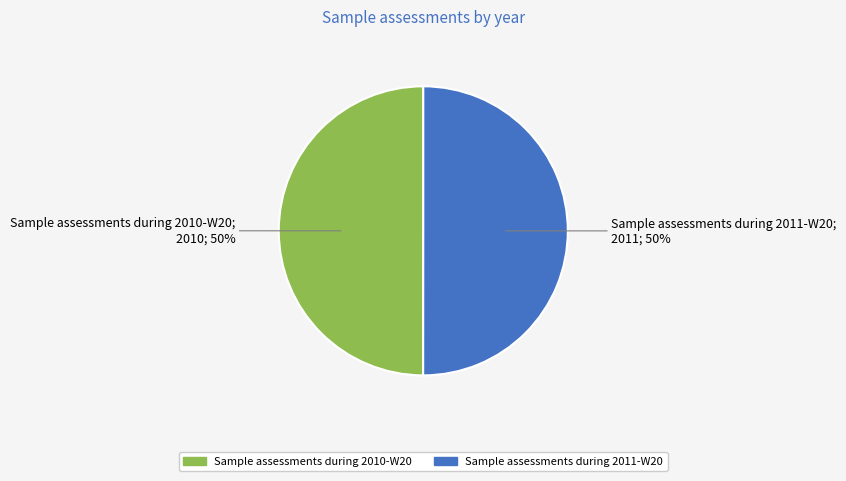

To the nearest percent, what portion does Sample assessments during 2010-W20 represent?

50%